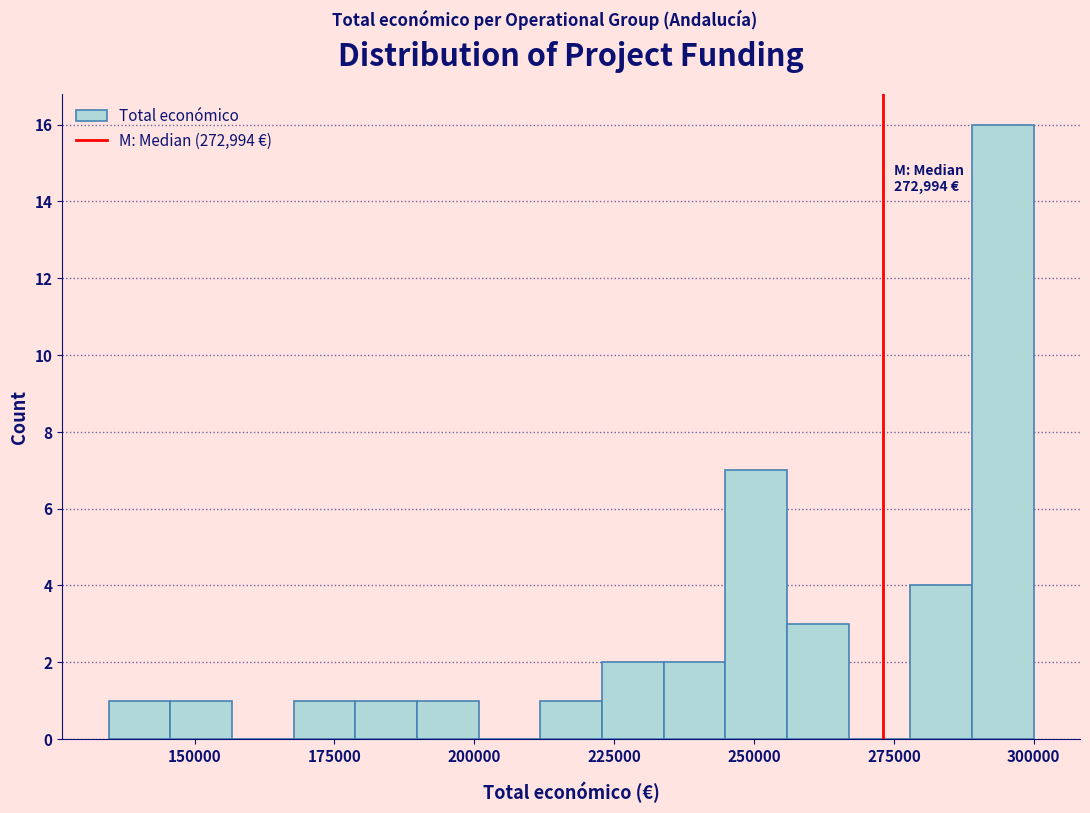

Around what value on the x-axis is the tallest bar? Give the approximate position of its centre, as read against the axis.

295000